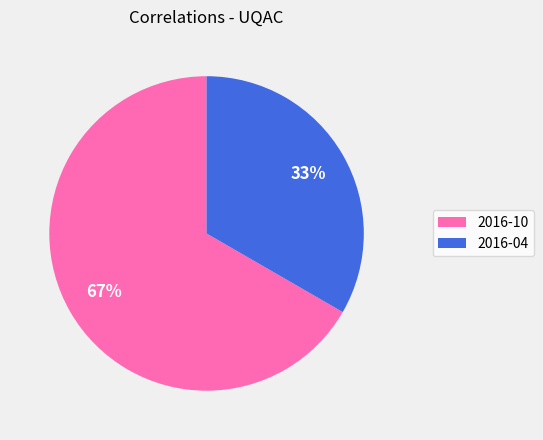

The 2016-04 slice represents 33% of the pie. True or false?

True